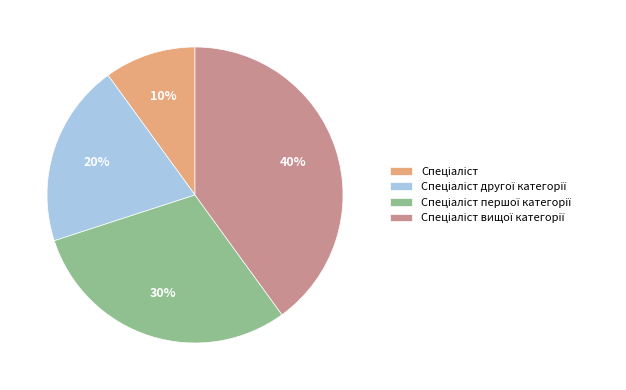

How many slices are in this pie chart?

4